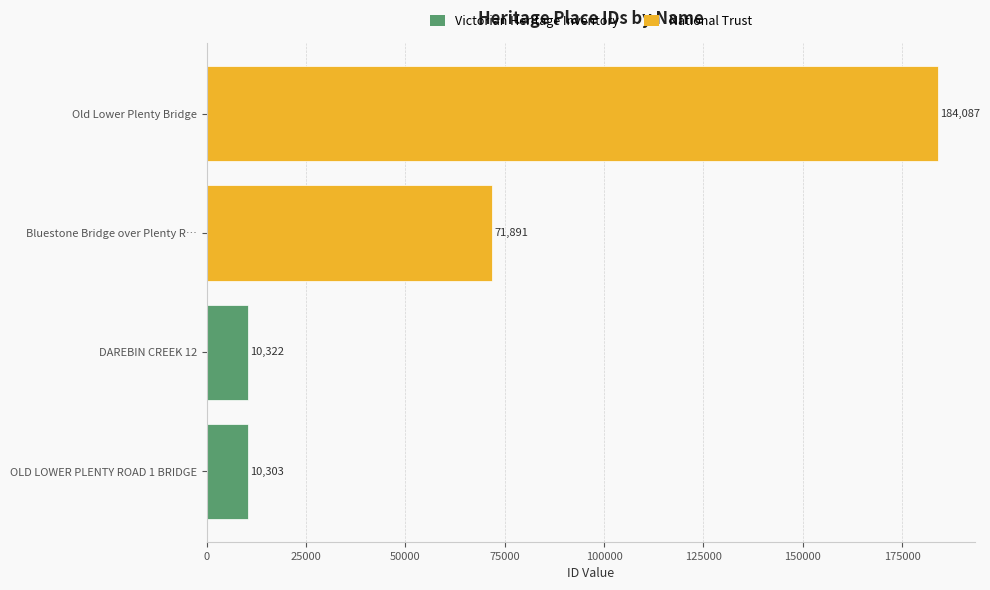

Rank the categories by value from lowest to highest.

OLD LOWER PLENTY ROAD 1 BRIDGE, DAREBIN CREEK 12, Bluestone Bridge over Plenty R…, Old Lower Plenty Bridge